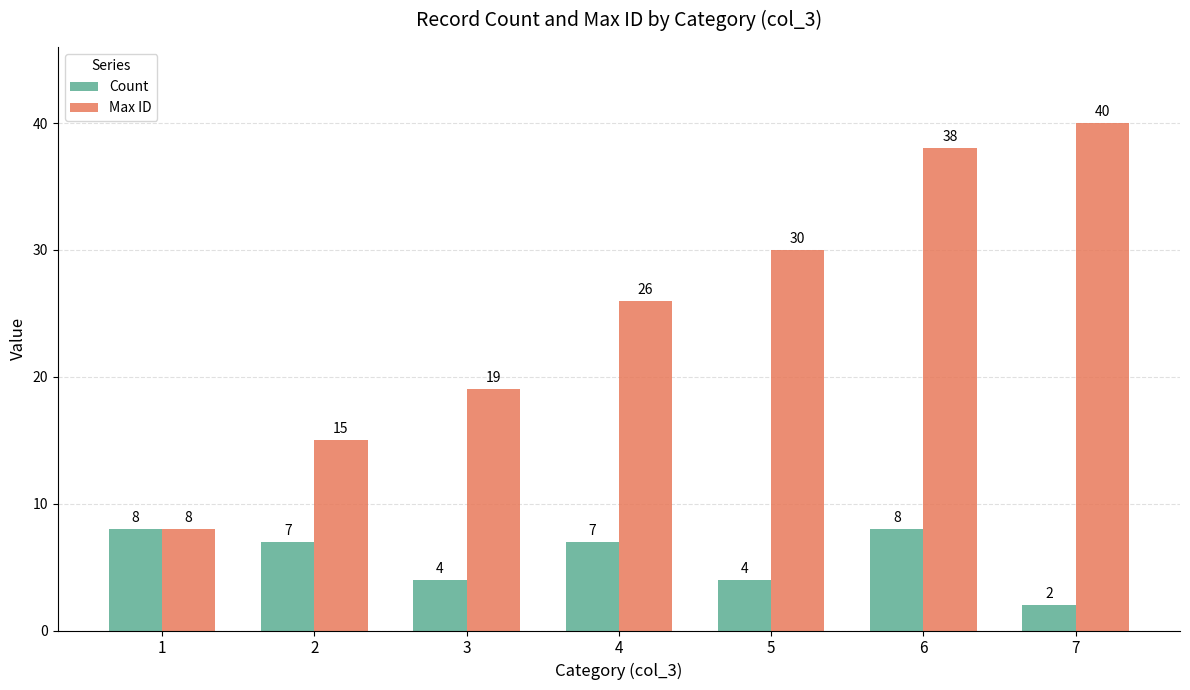

What is the total value across all series at 5?

34